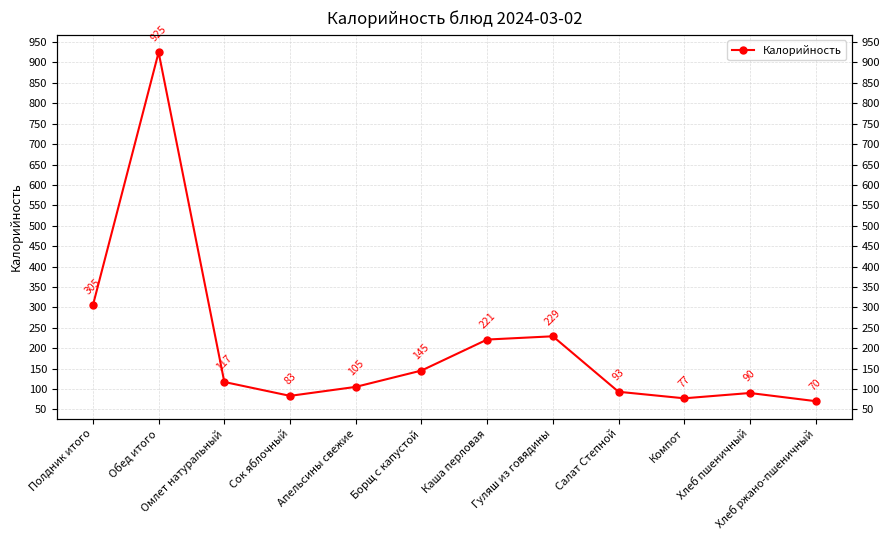

What is the ratio of the value at Каша перловая to the value at Полдник итого?

0.7